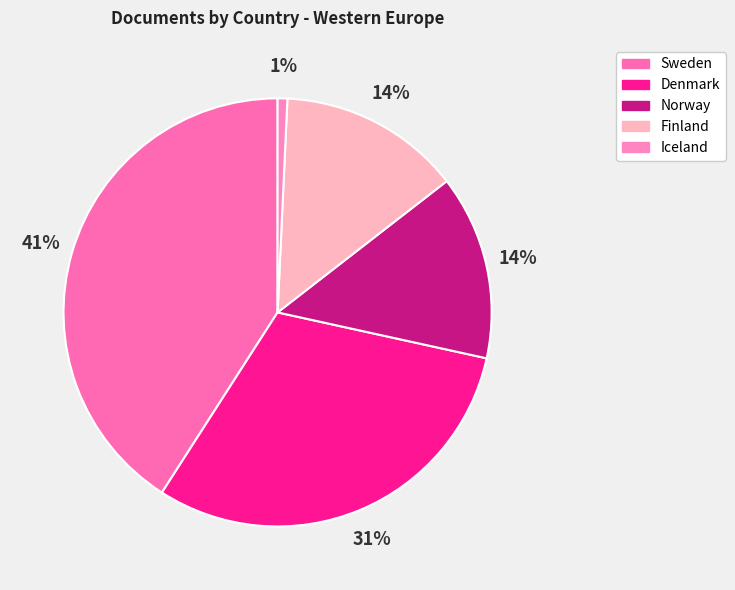

To the nearest percent, what is the difference between the largest and smallest slice percentages?

40%